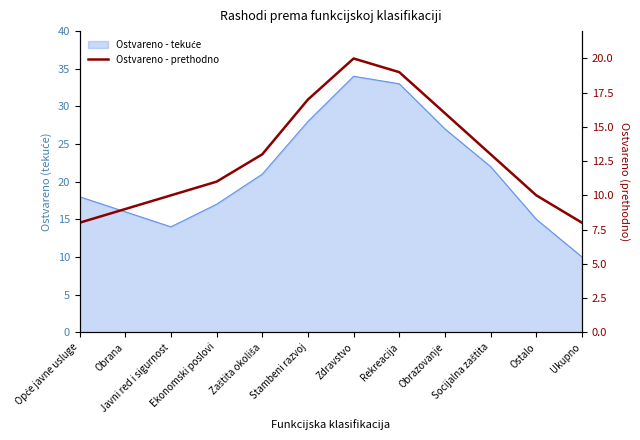

What is the ratio of the value at Opće javne usluge to the value at Stambeni razvoj?

0.5